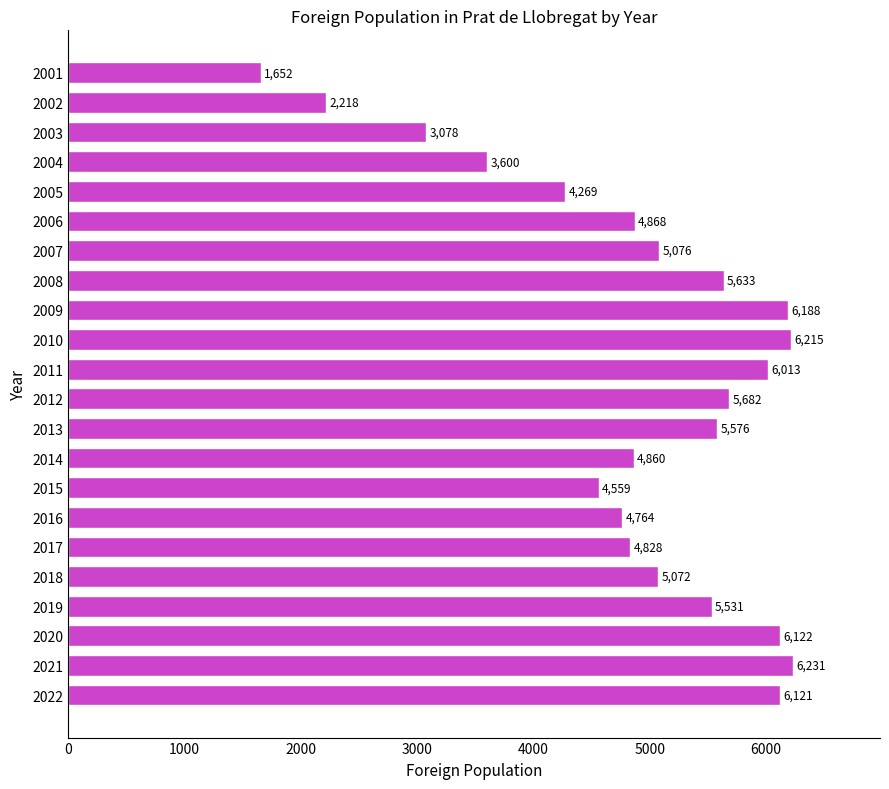

Reading bottom to top, transcribe all the data shown in this chart.

2022=6121	2021=6231	2020=6122	2019=5531	2018=5072	2017=4828	2016=4764	2015=4559	2014=4860	2013=5576	2012=5682	2011=6013	2010=6215	2009=6188	2008=5633	2007=5076	2006=4868	2005=4269	2004=3600	2003=3078	2002=2218	2001=1652